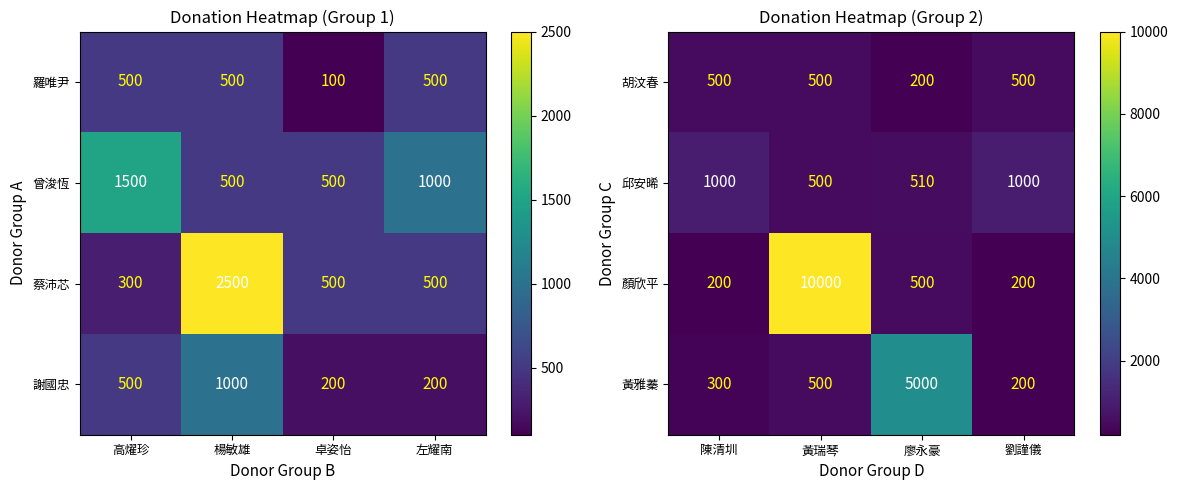

How many categories are shown in the chart?

4